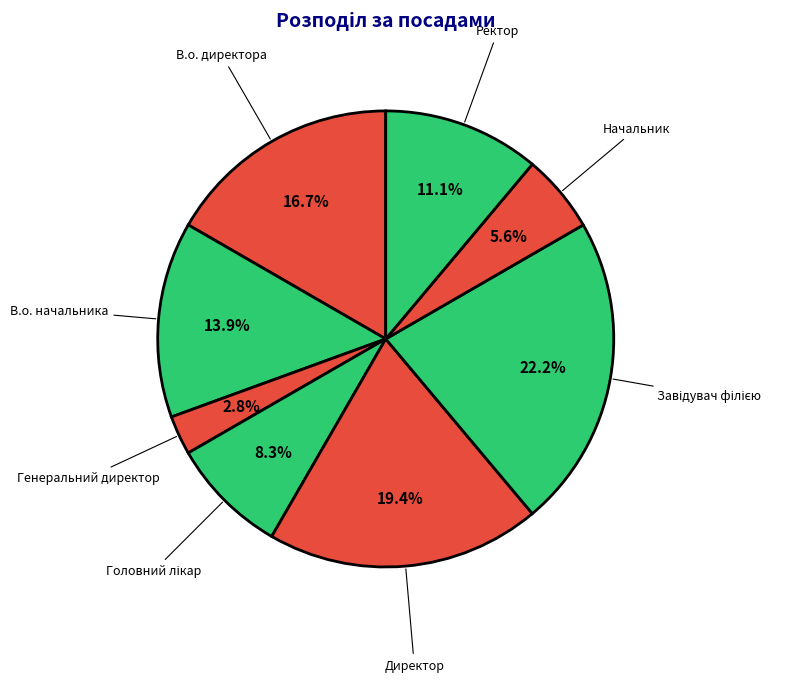

What is the ratio of the value at Ректор to the value at Генеральний директор?

4.0